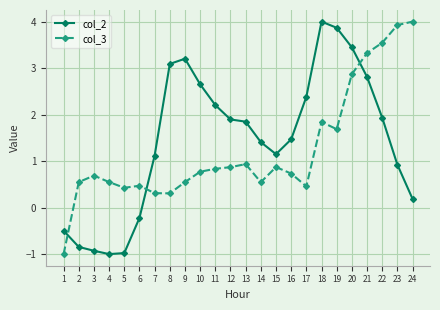

Where is the first local maximum for col_2?

9